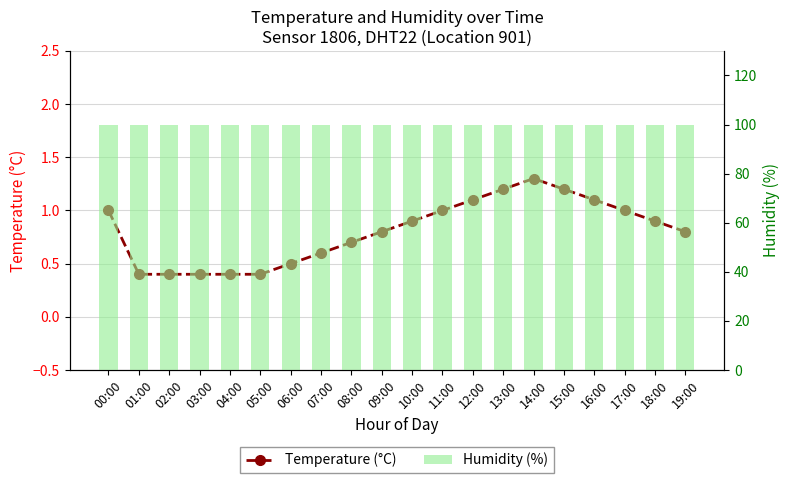

Is it true that Temperature (°C) equals 1.2 at 13:00?

True